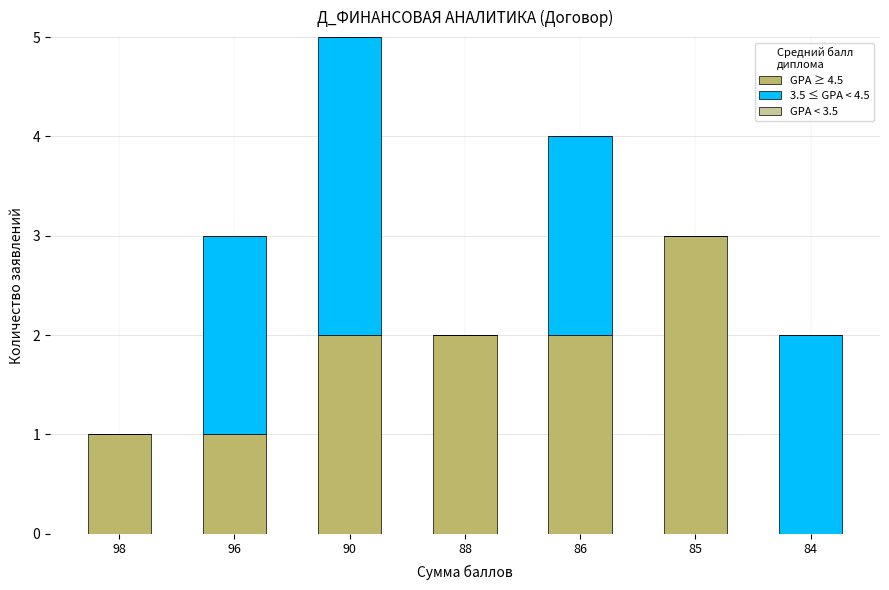

Are the bars grouped side by side (vs. stacked)?

No